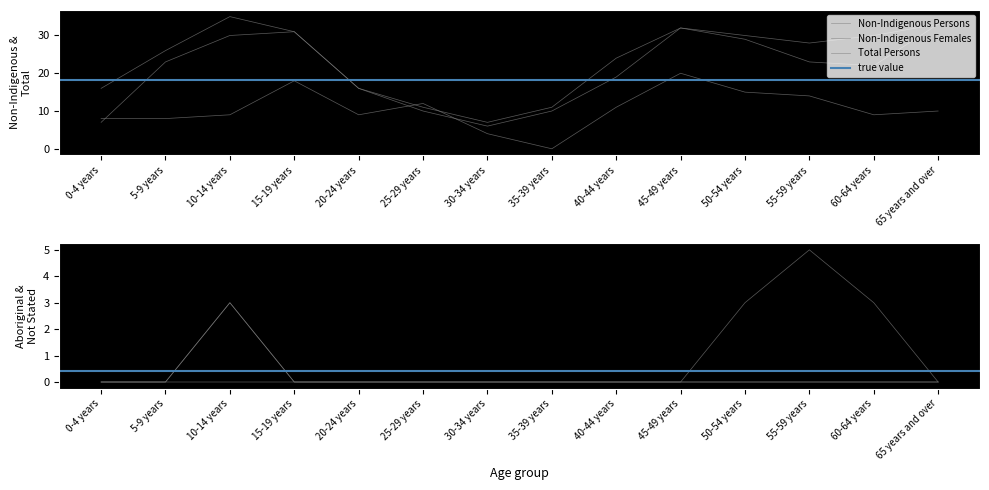

What is the approximate value of Non-Indigenous Persons at 35-39 years?

10